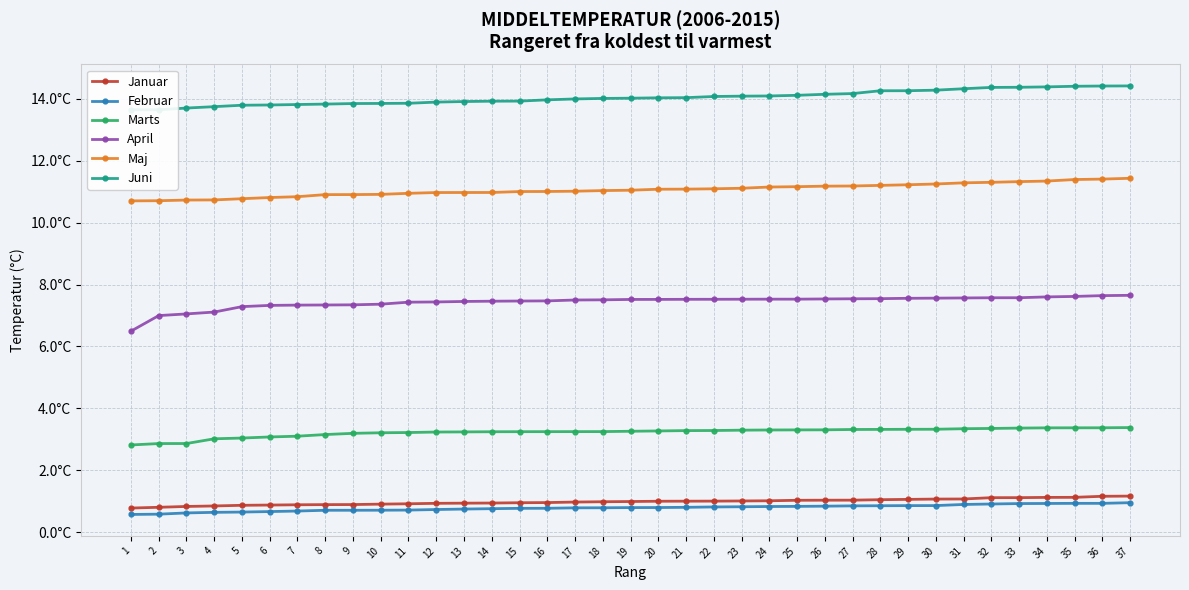

How many lines are shown in the chart?

6